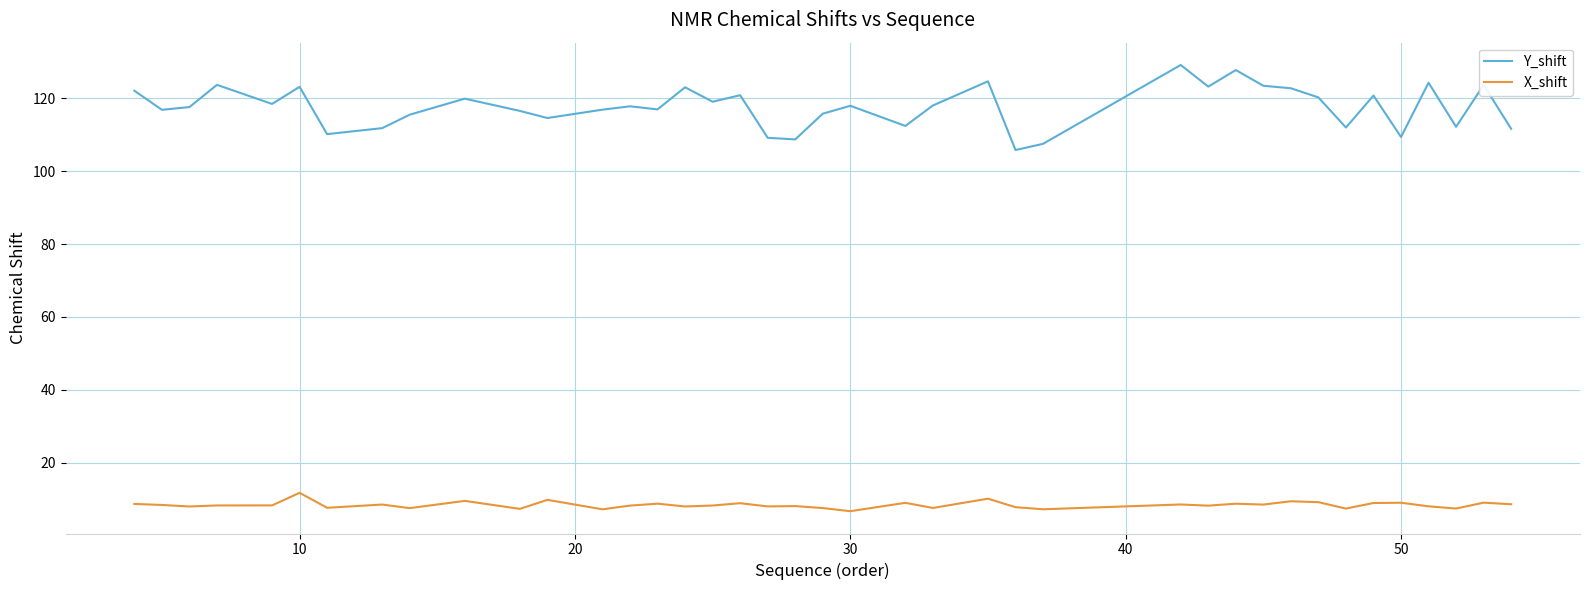

What is the difference between the maximum and minimum values in the X_shift series?

5.0